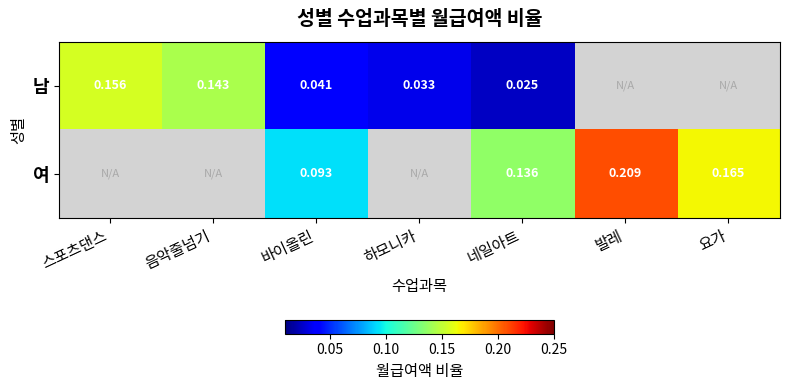

The value of 남 at 네일아트 is 0.0. True or false?

True